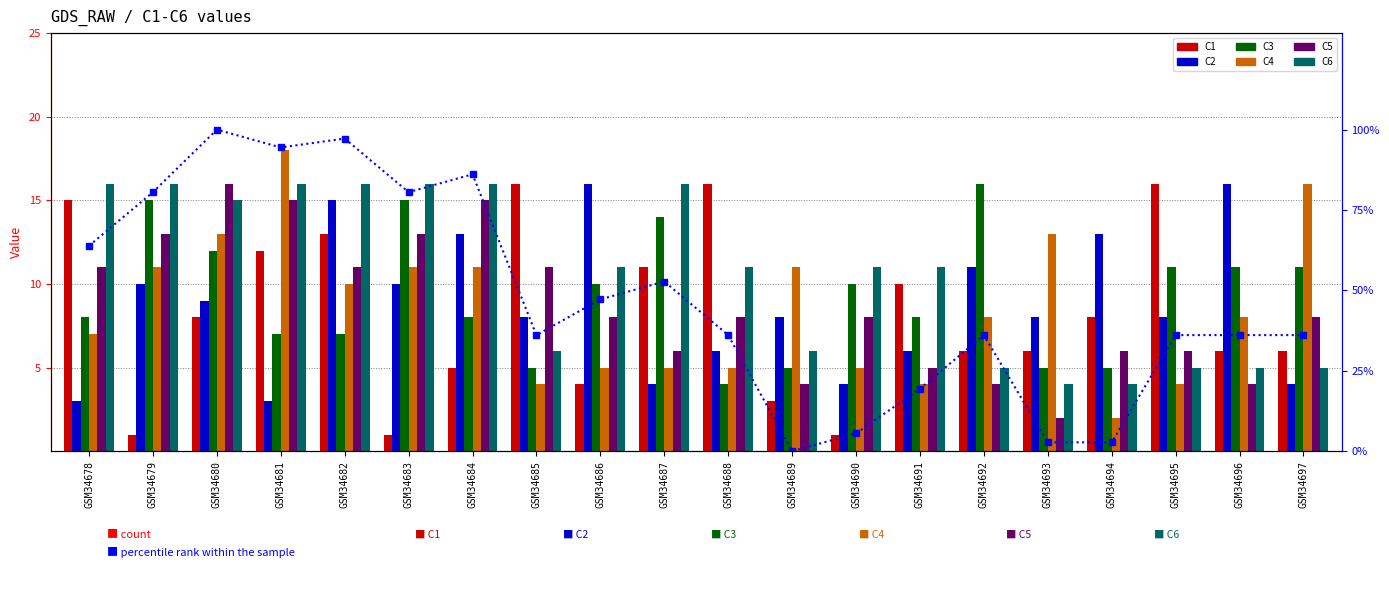

Where is C1 nearest to the value 8?

3